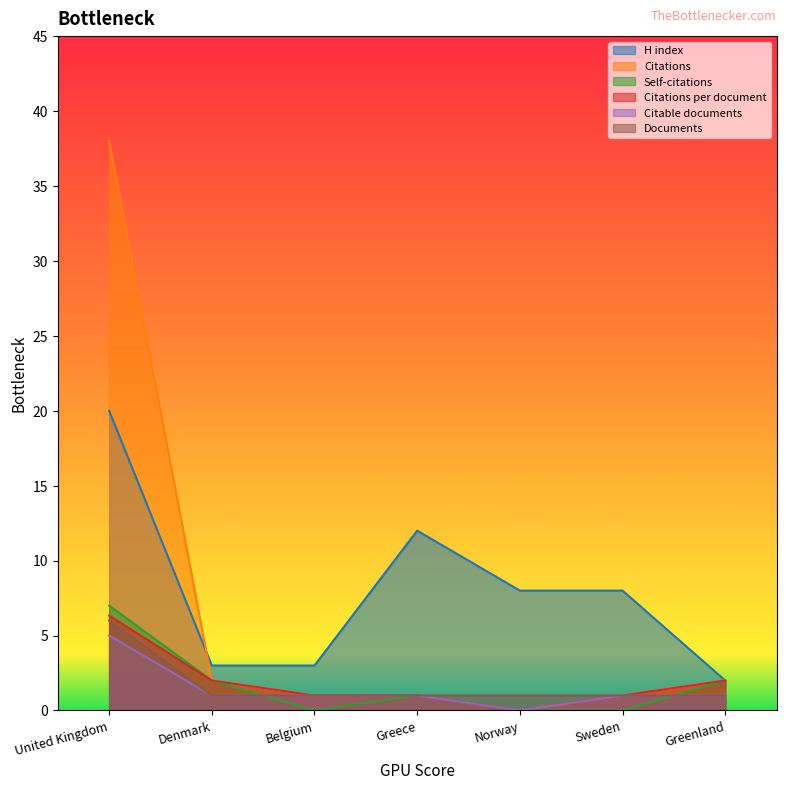

Rank the series at Greece from lowest to highest value.

Citations, Self-citations, Citations per document, Citable documents, Documents, H index